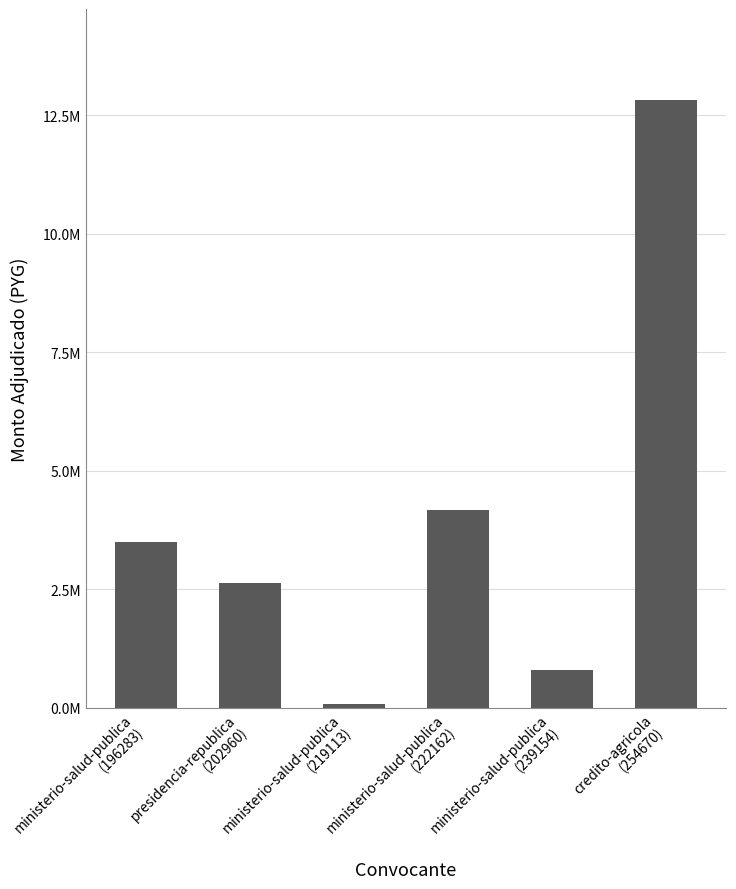

What is the label of the 1st bar from the right?

credito-agricola
(254670)